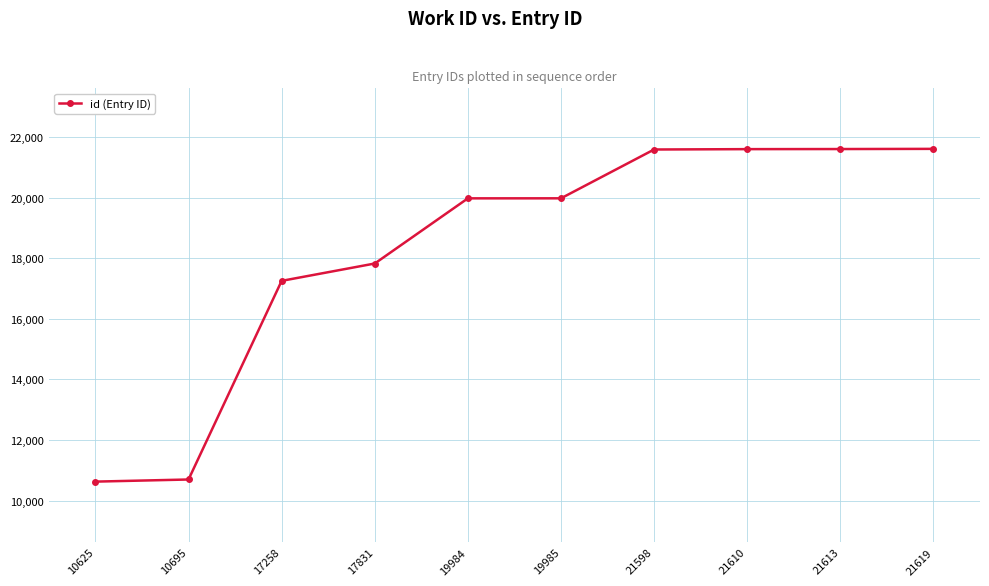

Is it true that the value at 17258 is 29095?

False